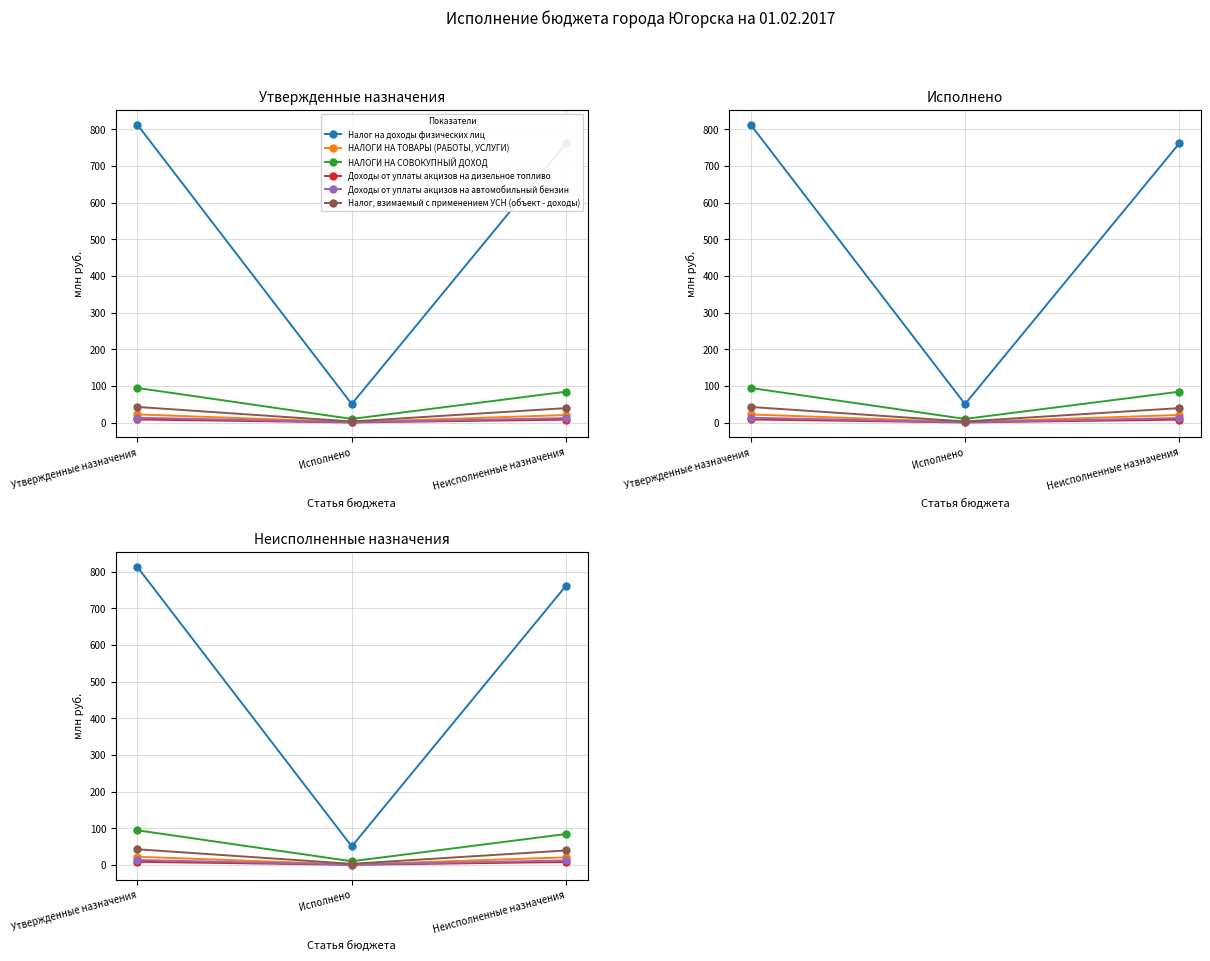

What is the total value across all series at Утвержденные назначения?

995.3